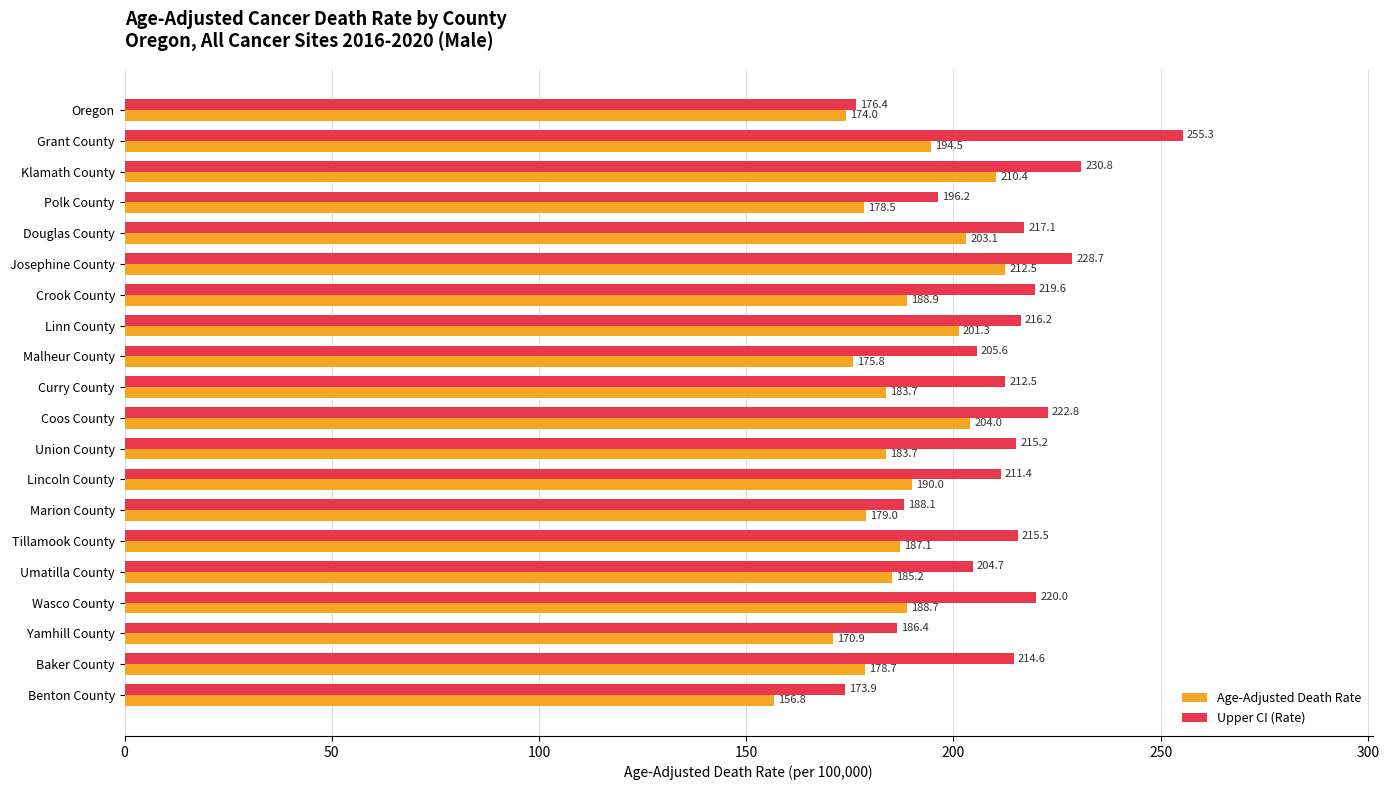

At how many categories does at least one series exceed 193?

16